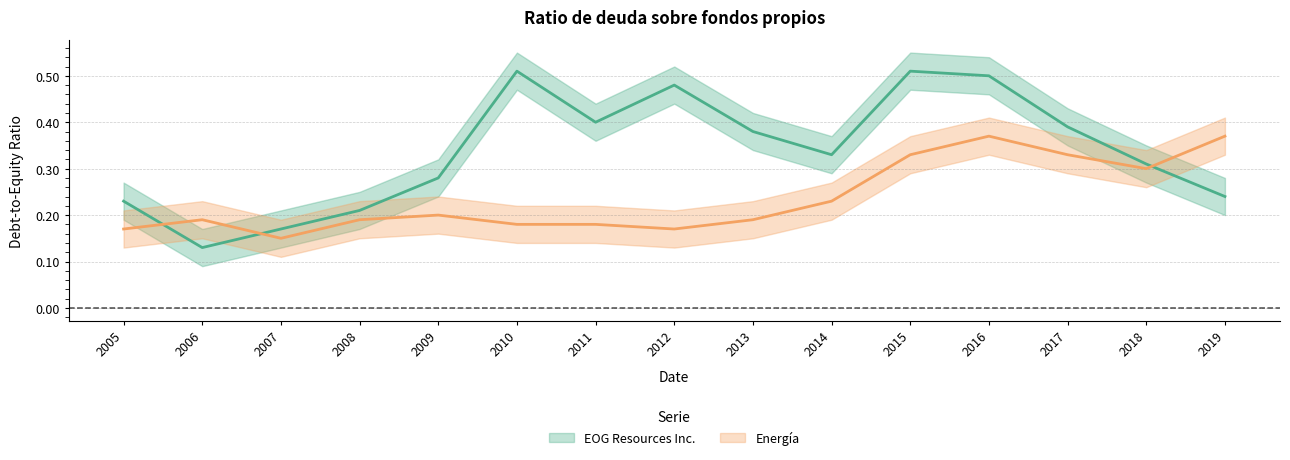

Between 2014 and 2017, which series saw the biggest shift?

Energía